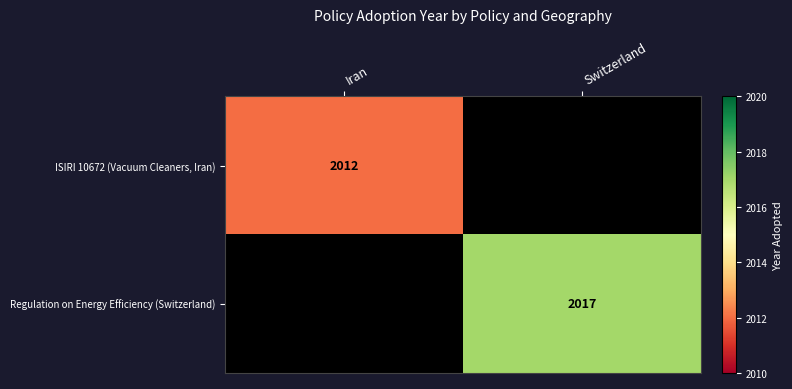

The Regulation on Energy Efficiency (Switzerland) series shows 2017 at Switzerland. True or false?

True